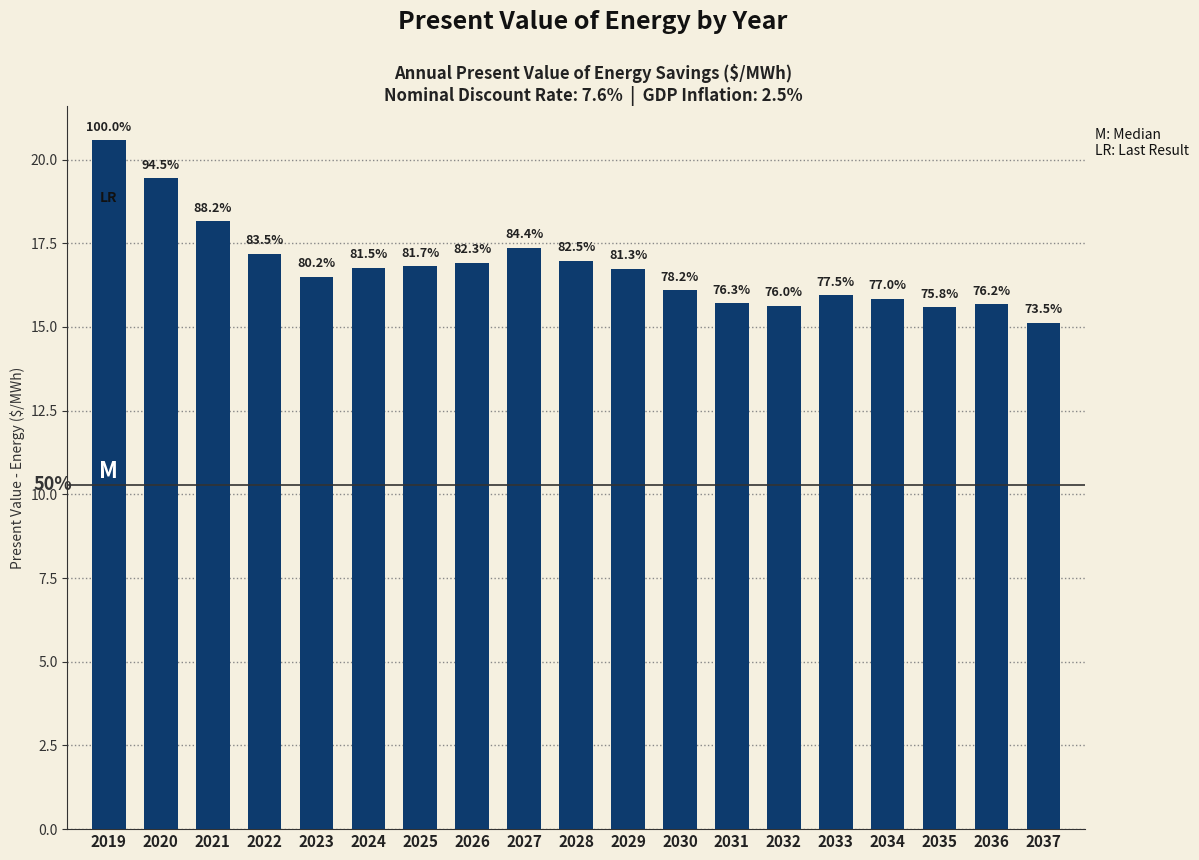

What is the sum of all values?

319.0